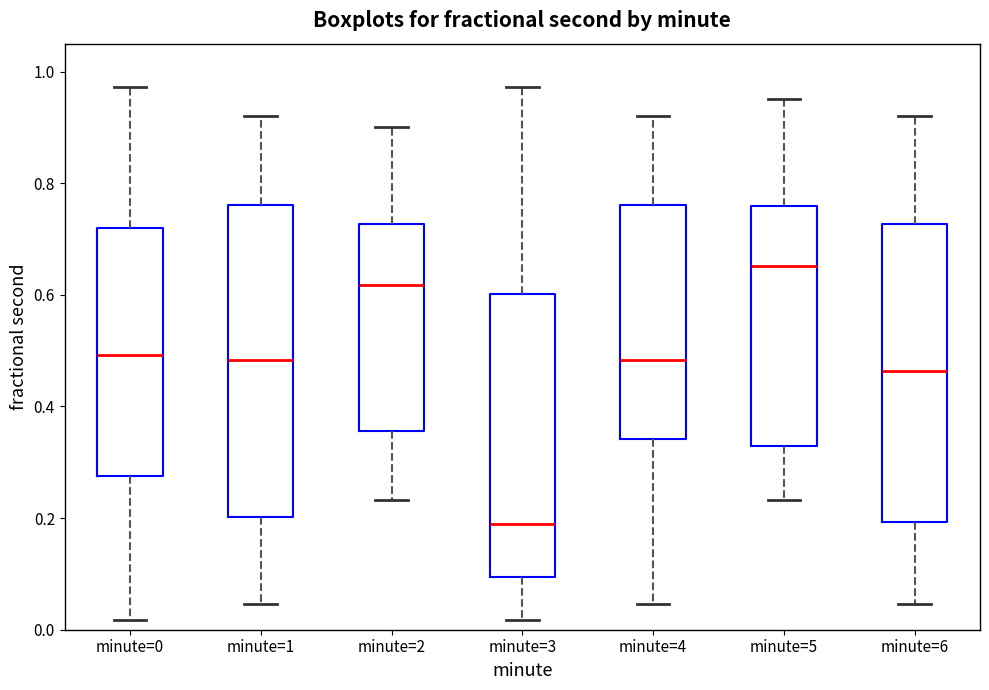

Reading left to right, transcribe this box plot: for each box, give where its median line is, the range the box spans, and where its two whiskers end, as read against the y-axis. The values are not printed on the chart, so give them approximately, as read against the axis.

minute=0: median 0.50, box 0.28 to 0.72, whiskers 0.02 to 0.98
minute=1: median 0.48, box 0.20 to 0.76, whiskers 0.04 to 0.92
minute=2: median 0.62, box 0.36 to 0.72, whiskers 0.24 to 0.90
minute=3: median 0.20, box 0.10 to 0.60, whiskers 0.02 to 0.98
minute=4: median 0.48, box 0.34 to 0.76, whiskers 0.04 to 0.92
minute=5: median 0.66, box 0.32 to 0.76, whiskers 0.24 to 0.94
minute=6: median 0.46, box 0.20 to 0.72, whiskers 0.04 to 0.92